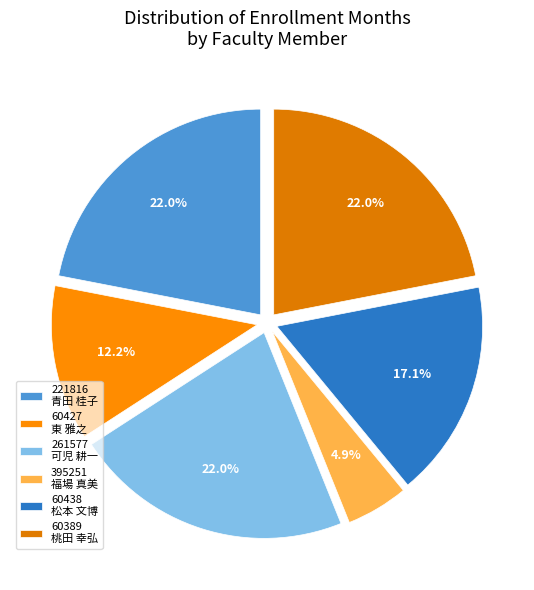

How many segments does this pie chart have?

6